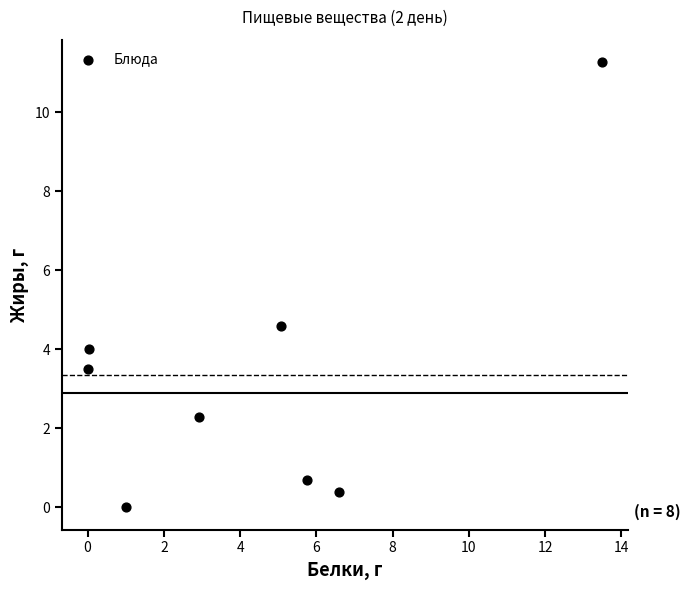

What Y value in the scatter plot is closest to 5?

4.6